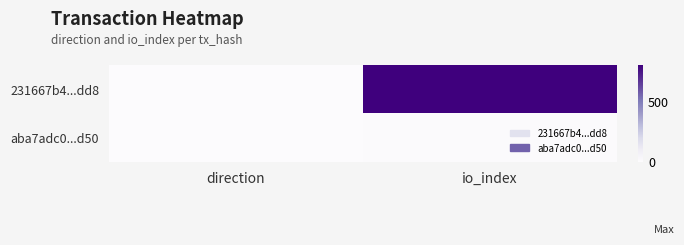

At io_index, list the series in order from smallest to largest.

aba7adc0...d50, 231667b4...dd8